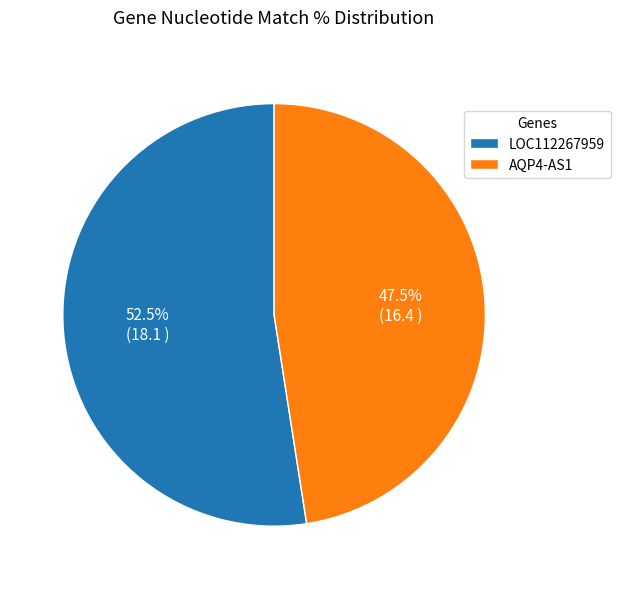

What is the largest slice in the pie chart?

LOC112267959